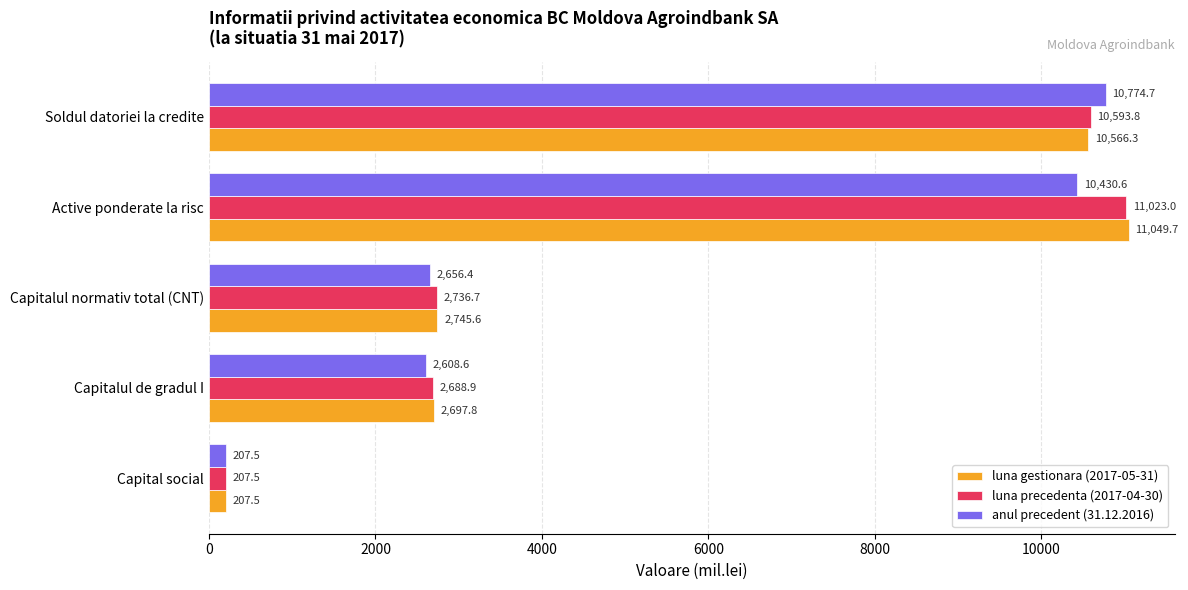

Where is luna precedenta (2017-04-30) nearest to the value 5615?

Capitalul normativ total (CNT)